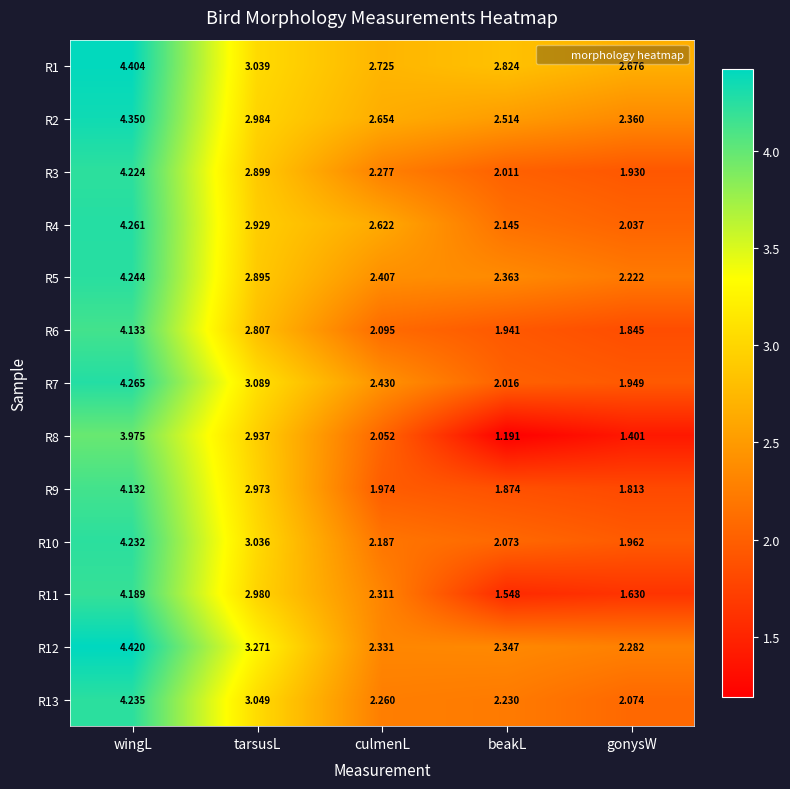

Is the value of R7 at wingL greater than the value of R1 at beakL?

Yes